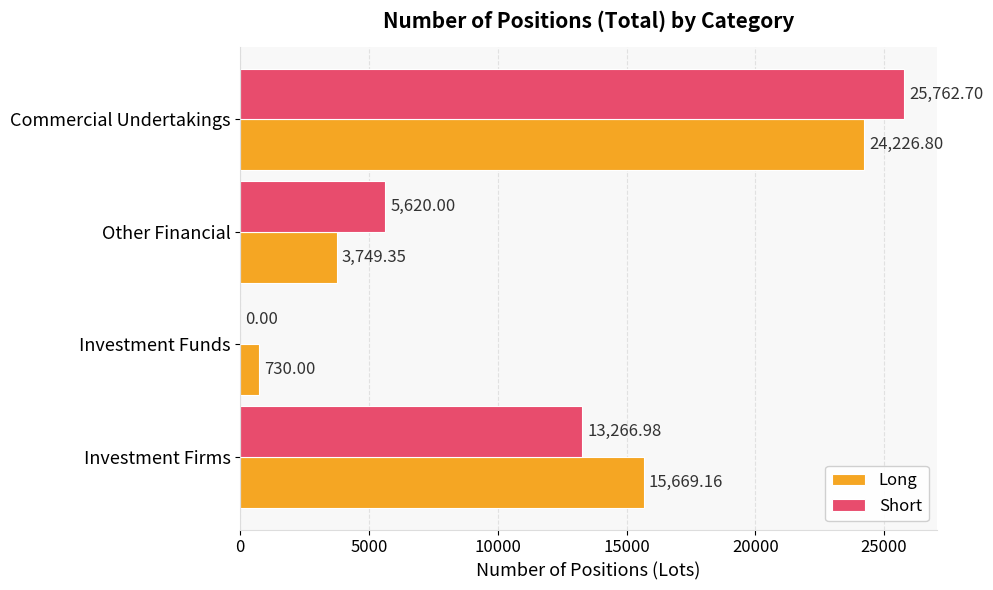

At which label does Long reach its peak?

Commercial Undertakings